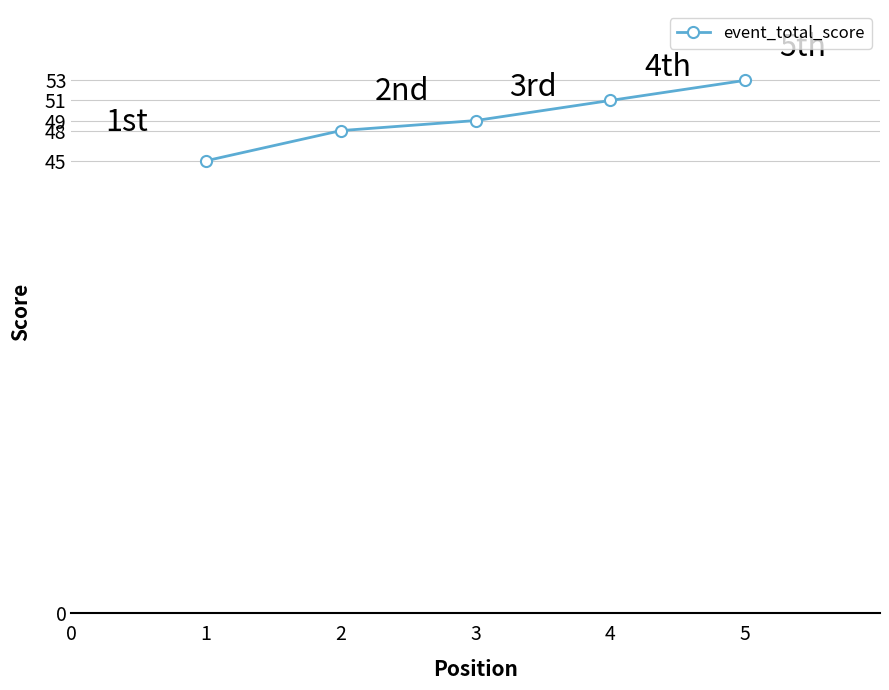

Reading right to left, transcribe all the data shown in this chart.

53	51	49	48	45